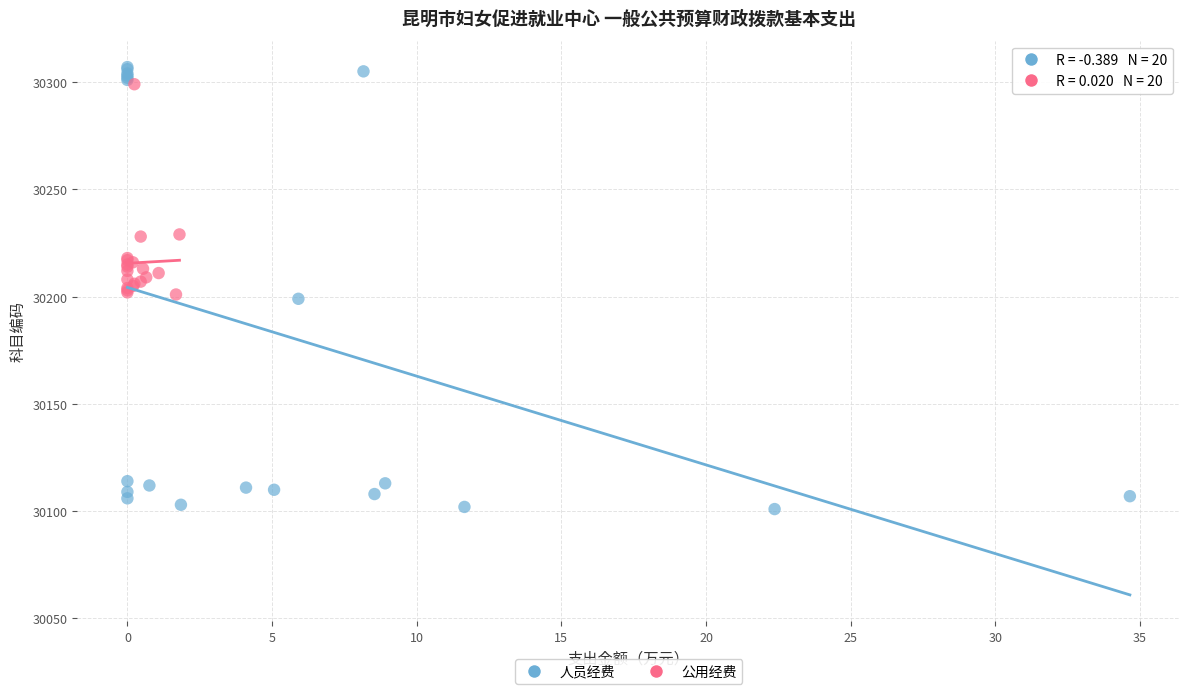

Which series contains the lowest Y value?

人员经费